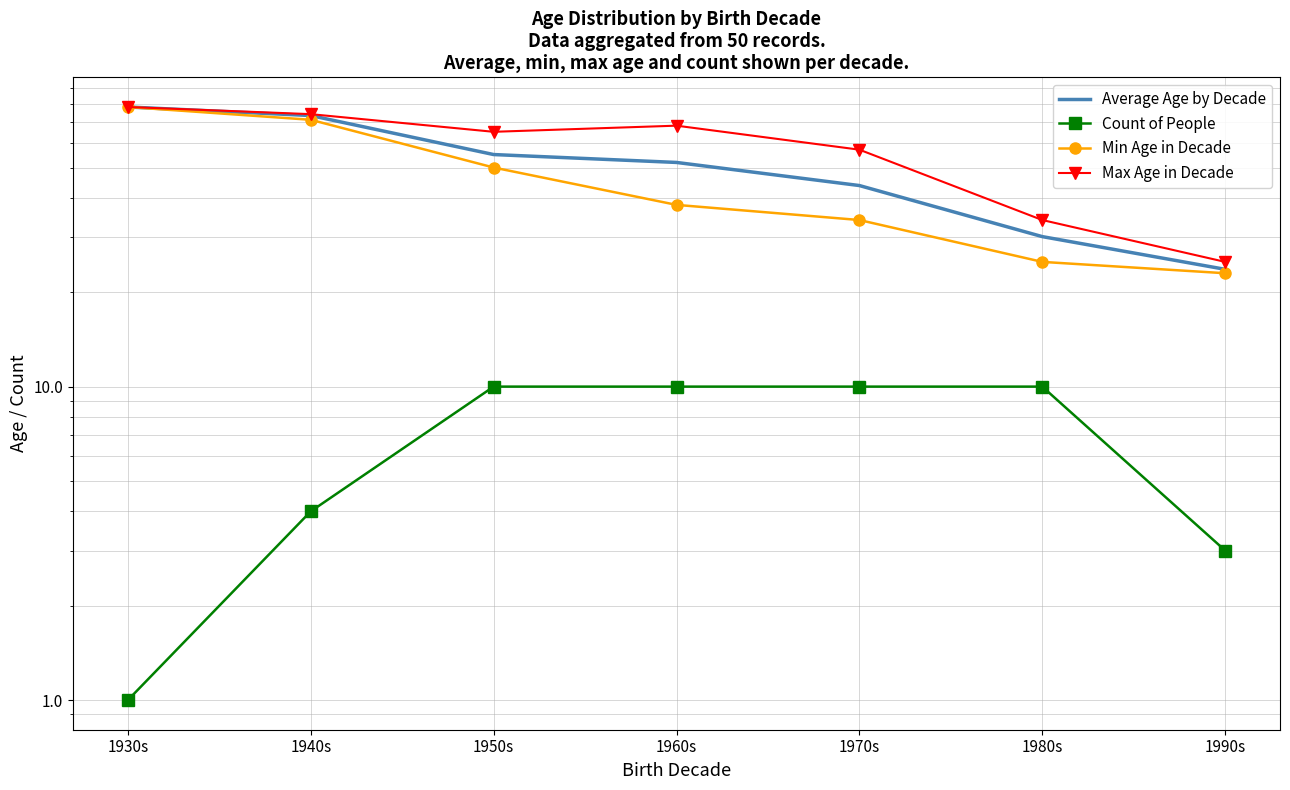

Is the value of Max Age in Decade at 1990s greater than the value of Min Age in Decade at 1930s?

No